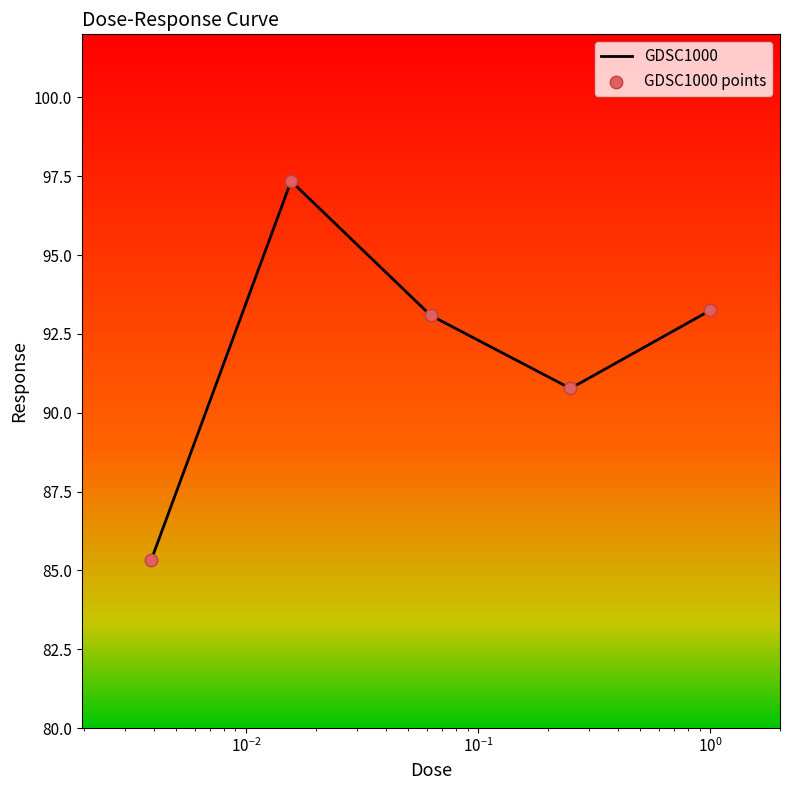

What is the smallest value displayed?

85.3